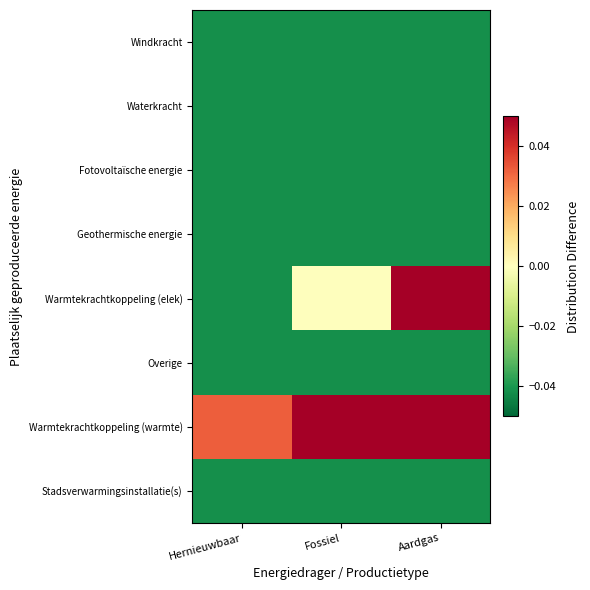

Reading left to right, extract all data points from this chart.

Windkracht: Hernieuwbaar=-0.0	Fossiel=-0.0	Aardgas=-0.0
Waterkracht: Hernieuwbaar=-0.0	Fossiel=-0.0	Aardgas=-0.0
Fotovoltaïsche energie: Hernieuwbaar=-0.0	Fossiel=-0.0	Aardgas=-0.0
Geothermische energie: Hernieuwbaar=-0.0	Fossiel=-0.0	Aardgas=-0.0
Warmtekrachtkoppeling (elek): Hernieuwbaar=-0.0	Fossiel=-0.0	Aardgas=0.2
Overige: Hernieuwbaar=-0.0	Fossiel=-0.0	Aardgas=-0.0
Warmtekrachtkoppeling (warmte): Hernieuwbaar=0.0	Fossiel=0.3	Aardgas=0.3
Stadsverwarmingsinstallatie(s): Hernieuwbaar=-0.0	Fossiel=-0.0	Aardgas=-0.0